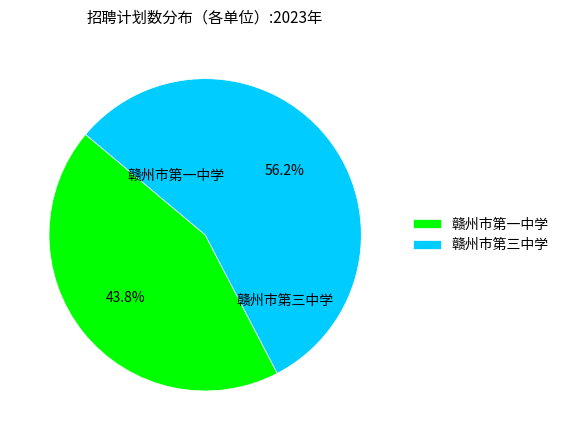

Which has a higher value, 赣州市第一中学 or 赣州市第三中学?

赣州市第三中学